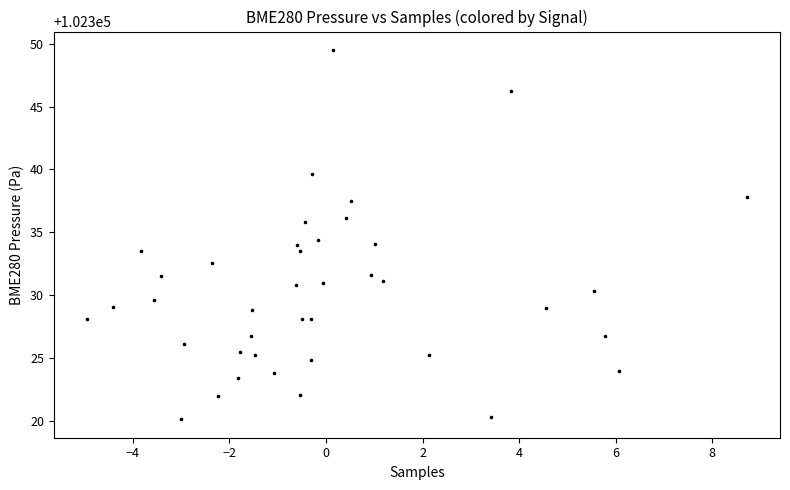

What is the range of Y values (max minus min)?

29.4